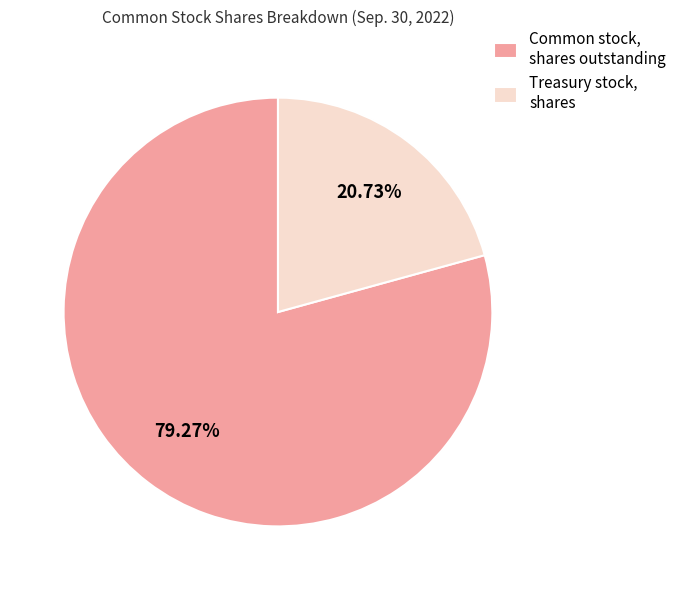

What is the total percentage of Common stock, shares outstanding and Treasury stock, shares?

100.0%